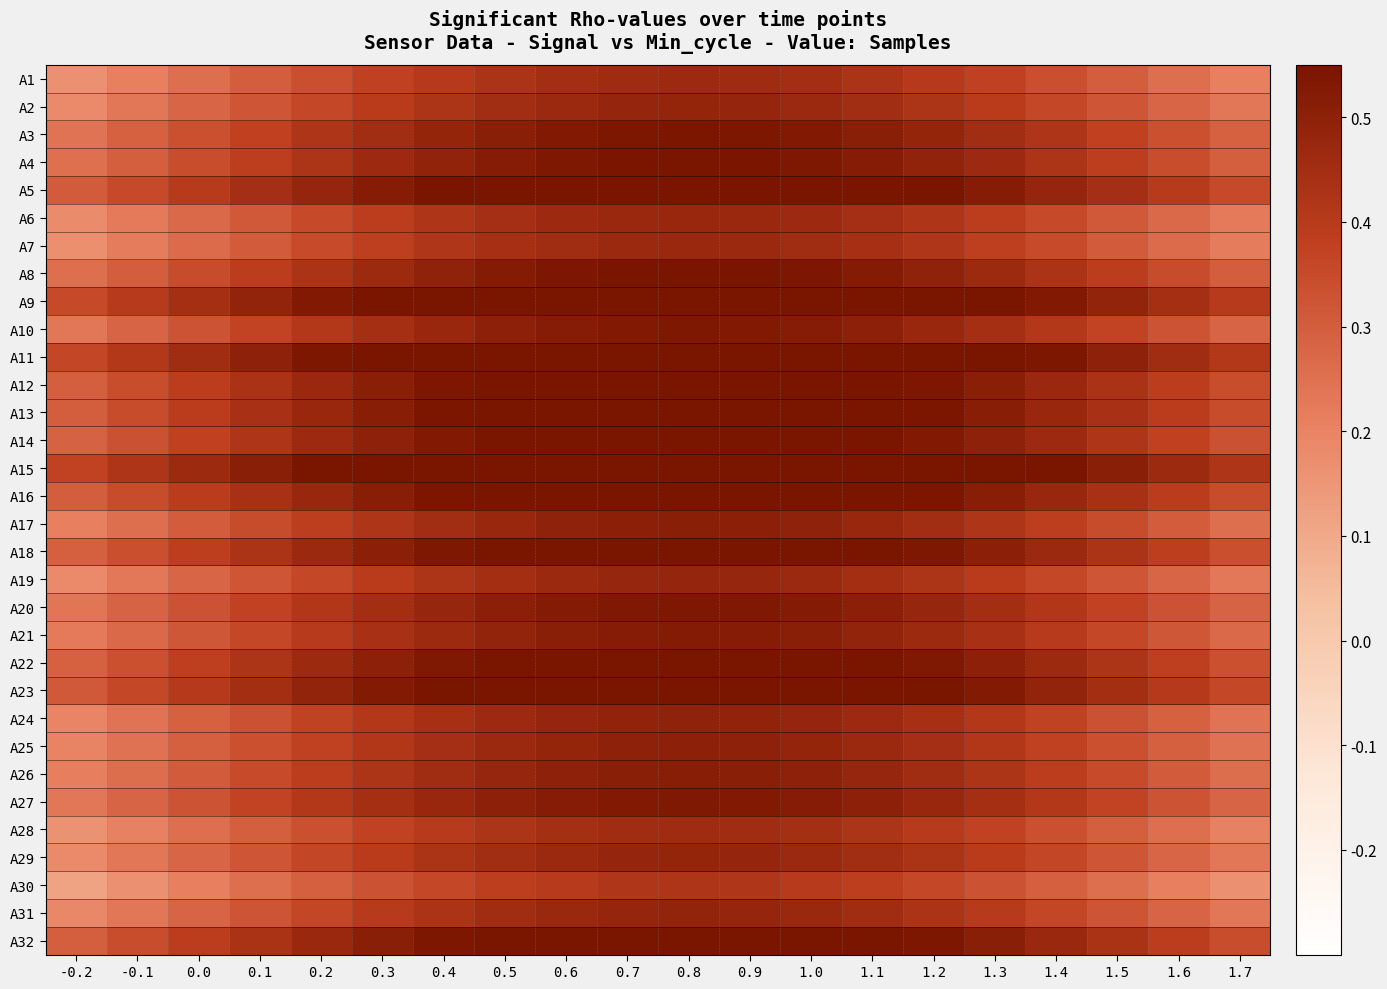

What is the minimum value shown in the chart?

0.1